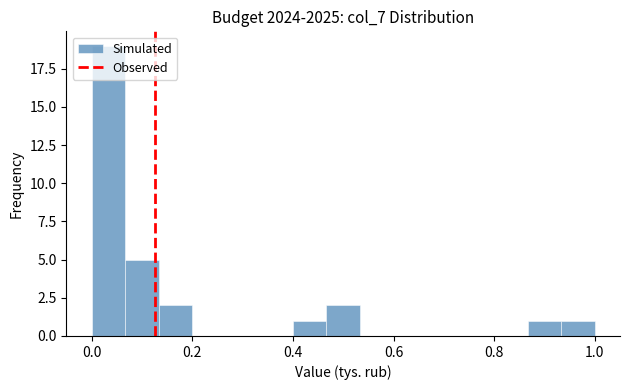

Around what value on the x-axis is the tallest bar? Give the approximate position of its centre, as read against the axis.

0.04